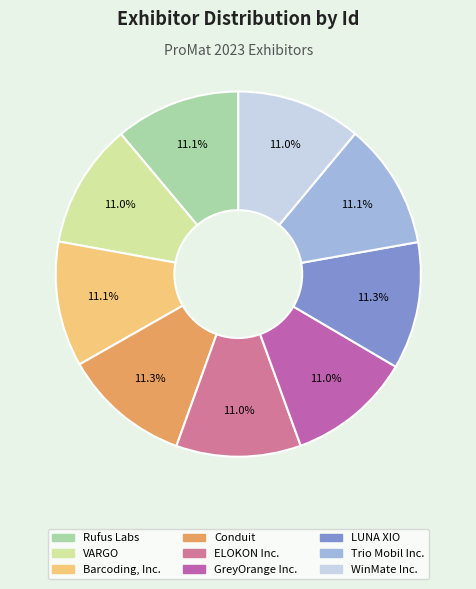

To the nearest percent, what percentage of the pie is Rufus Labs?

11%